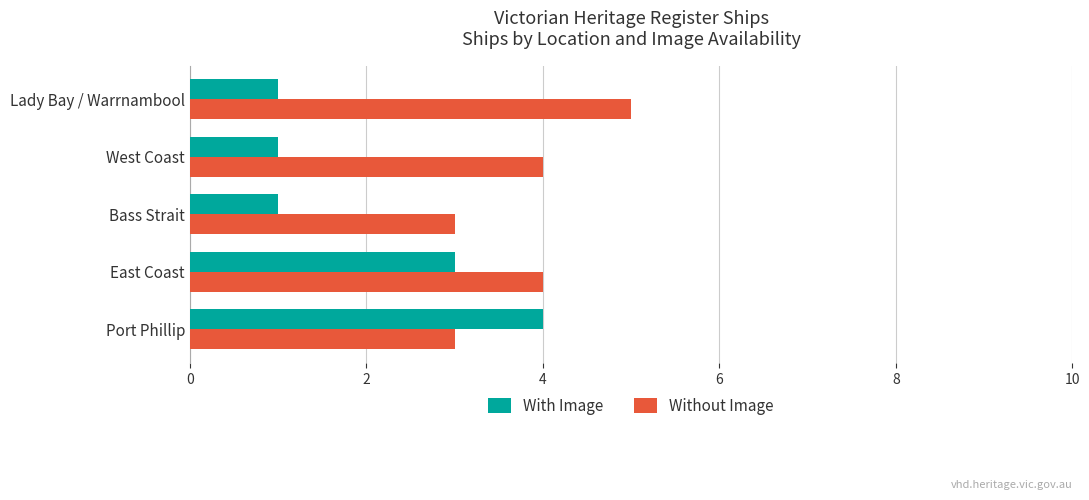

Count the Without Image values in the range 3 to 4.

4